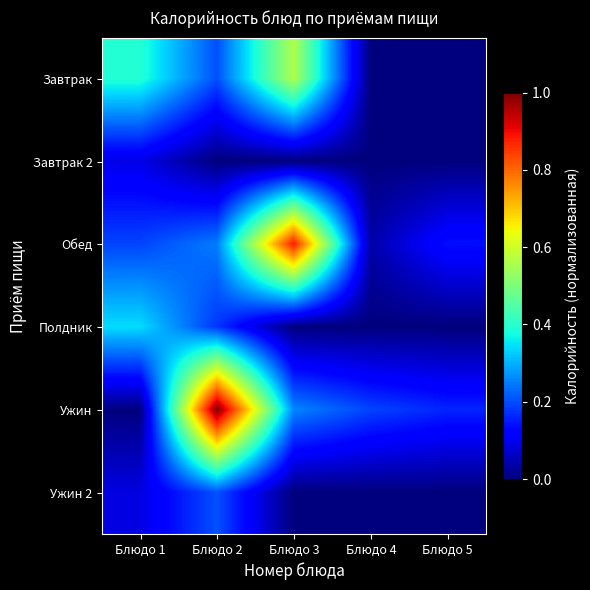

Reading left to right, what are all the values shown in this chart?

Завтрак: Блюдо 1=0.4	Блюдо 2=0.2	Блюдо 3=0.6	Блюдо 4=0.0	Блюдо 5=0.0
Завтрак 2: Блюдо 1=0.1	Блюдо 2=0.0	Блюдо 3=0.0	Блюдо 4=0.0	Блюдо 5=0.0
Обед: Блюдо 1=0.2	Блюдо 2=0.2	Блюдо 3=0.9	Блюдо 4=0.0	Блюдо 5=0.1
Полдник: Блюдо 1=0.3	Блюдо 2=0.2	Блюдо 3=0.0	Блюдо 4=0.0	Блюдо 5=0.0
Ужин: Блюдо 1=0.0	Блюдо 2=1.0	Блюдо 3=0.3	Блюдо 4=0.2	Блюдо 5=0.2
Ужин 2: Блюдо 1=0.1	Блюдо 2=0.2	Блюдо 3=0.0	Блюдо 4=0.0	Блюдо 5=0.0